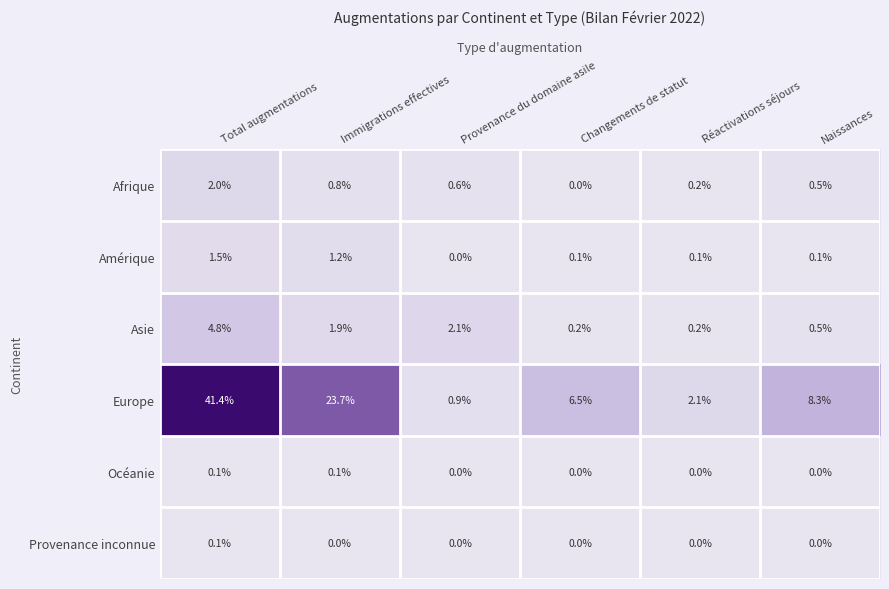

What is the difference between the highest and lowest values at Réactivations séjours?

2.1